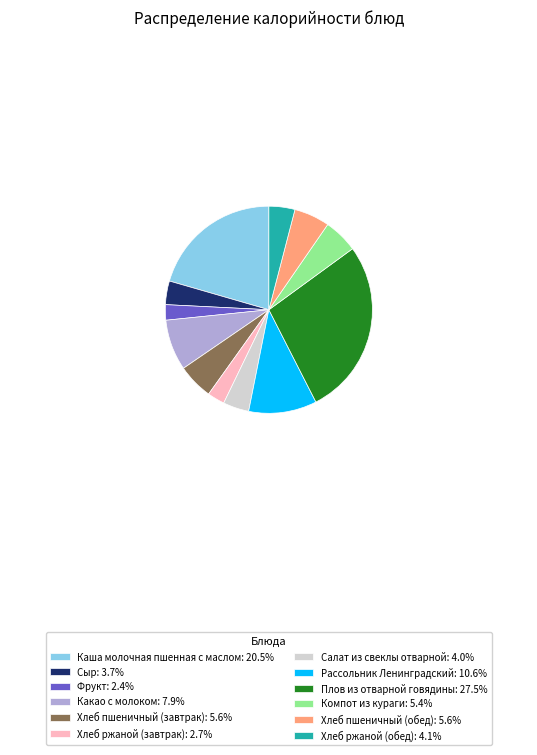

Is it true that Хлеб пшеничный (завтрак) is 6% of the pie?

True